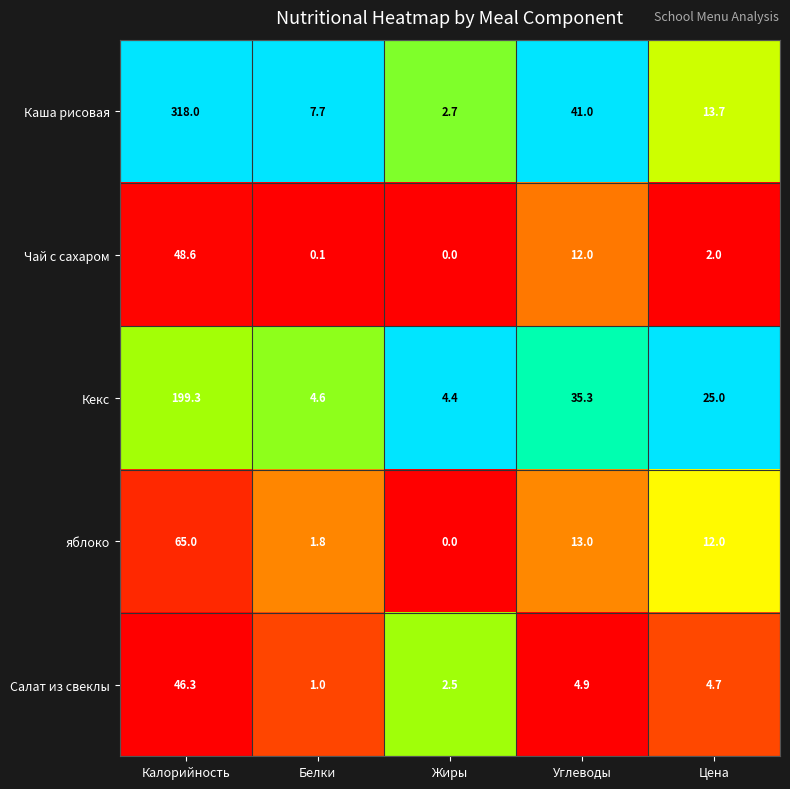

Which series changed the most between Калорийность and Белки?

Каша рисовая